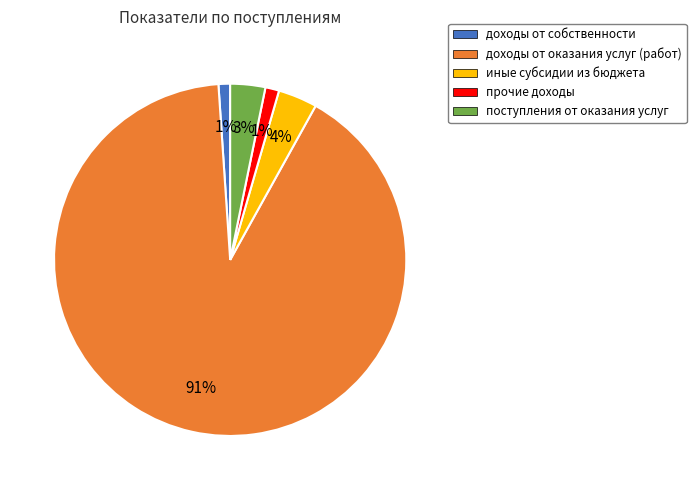

Is the sum of доходы от оказания услуг (работ) and поступления от оказания услуг greater than half?

Yes